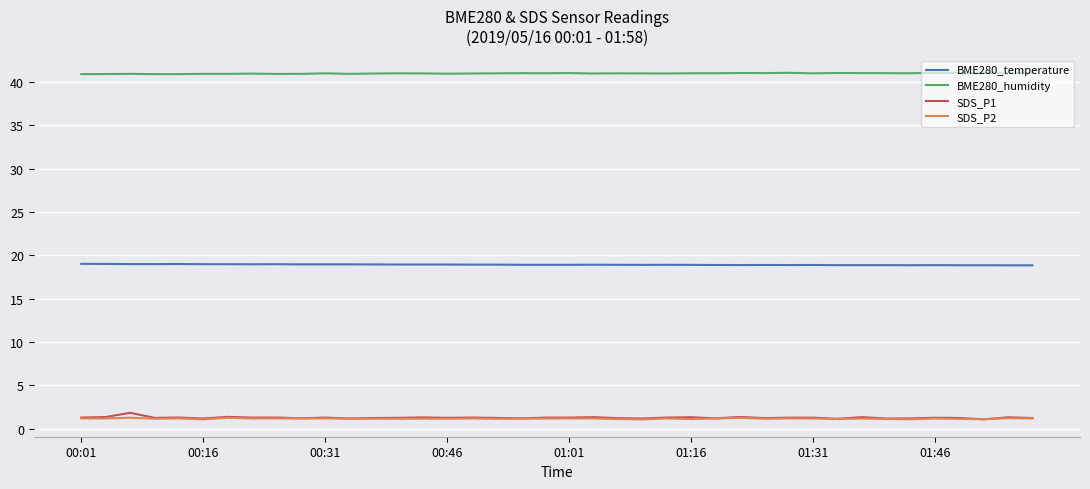

Which series has the largest total across all categories?

BME280_humidity